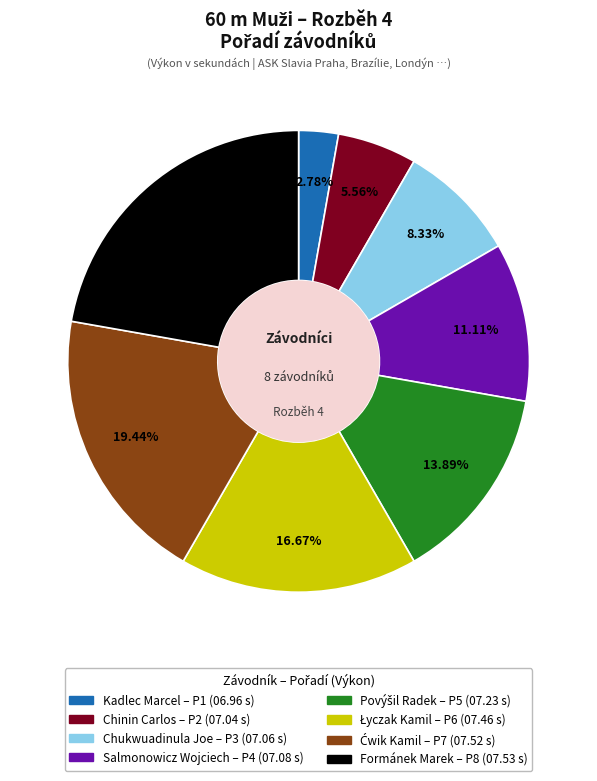

To the nearest percent, what is the difference between the largest and smallest slice percentages?

19%